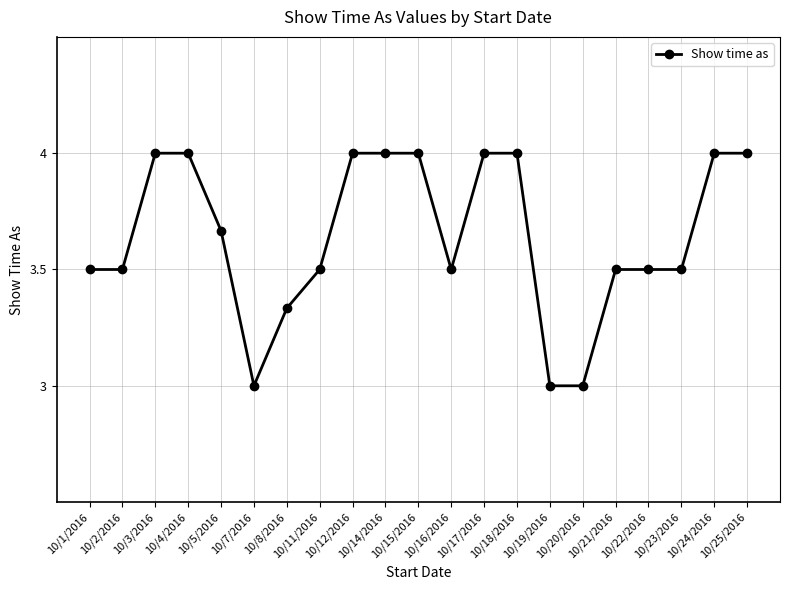

What is the smallest value displayed?

3.0